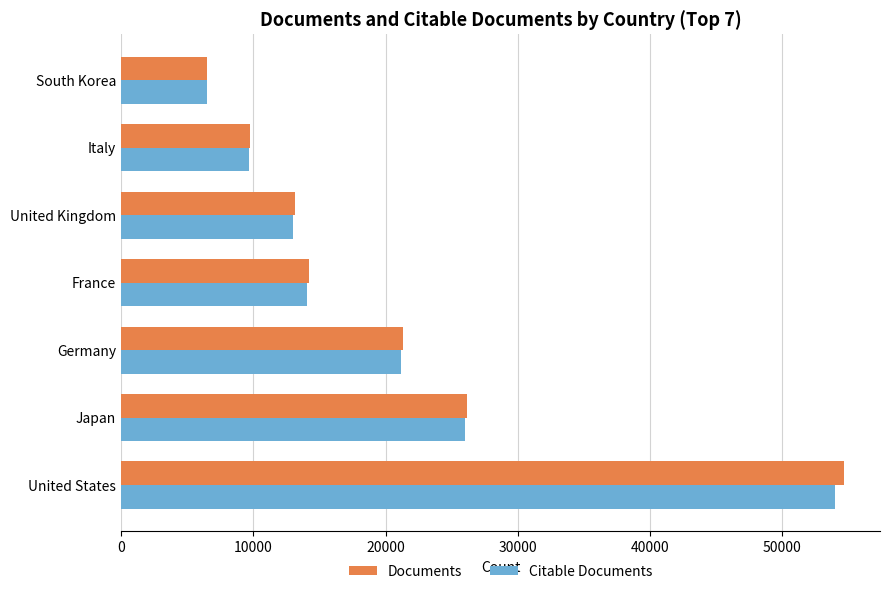

What is the minimum value shown in the chart?

6481